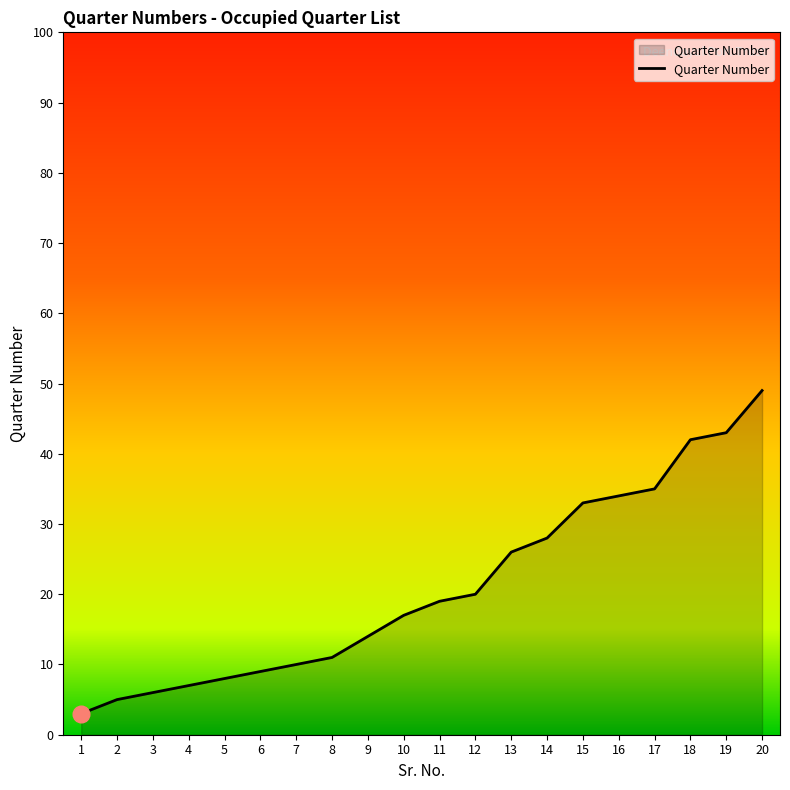

Read the value at 17, to the nearest 5.

35